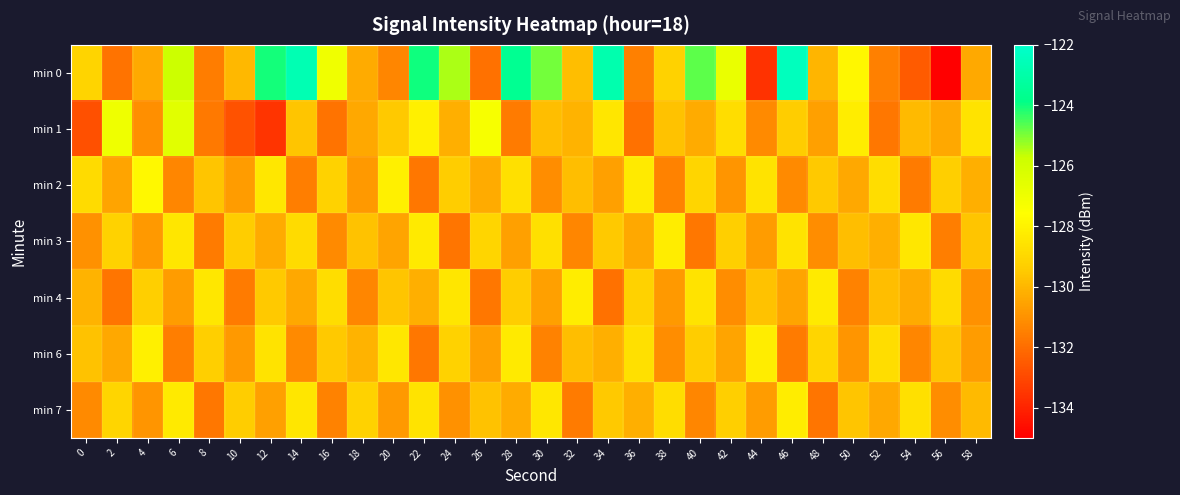

Between 0 and 46, which is larger?

46